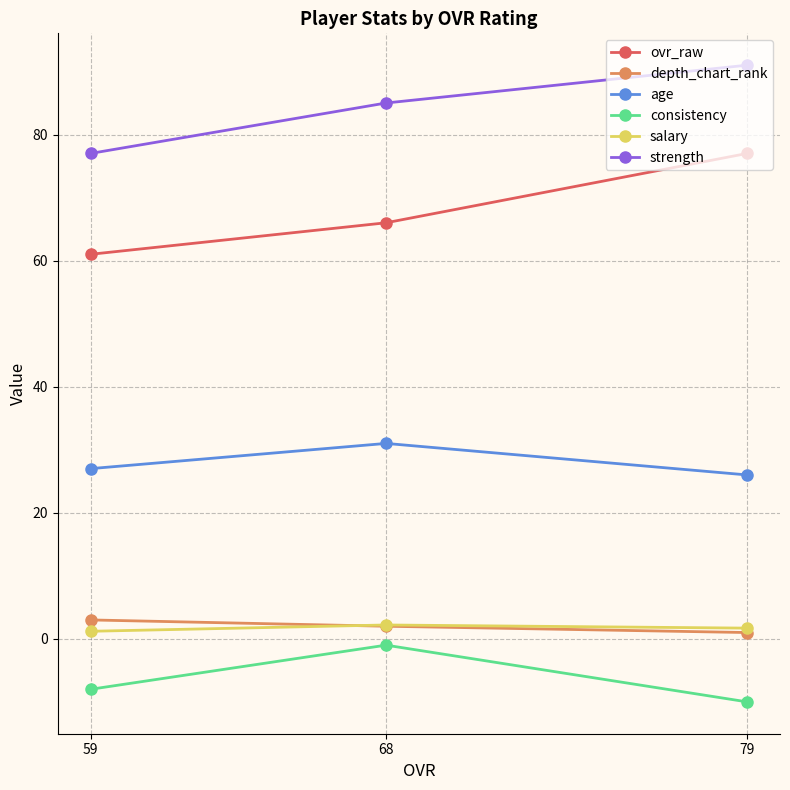

Count the number of data series in this chart.

6